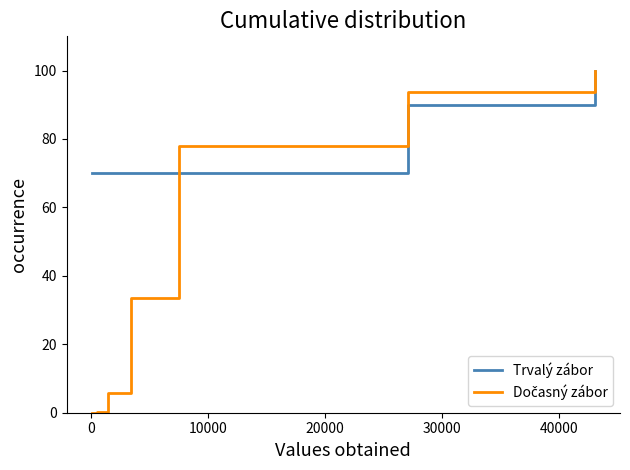

What is the greatest value displayed?

100.0